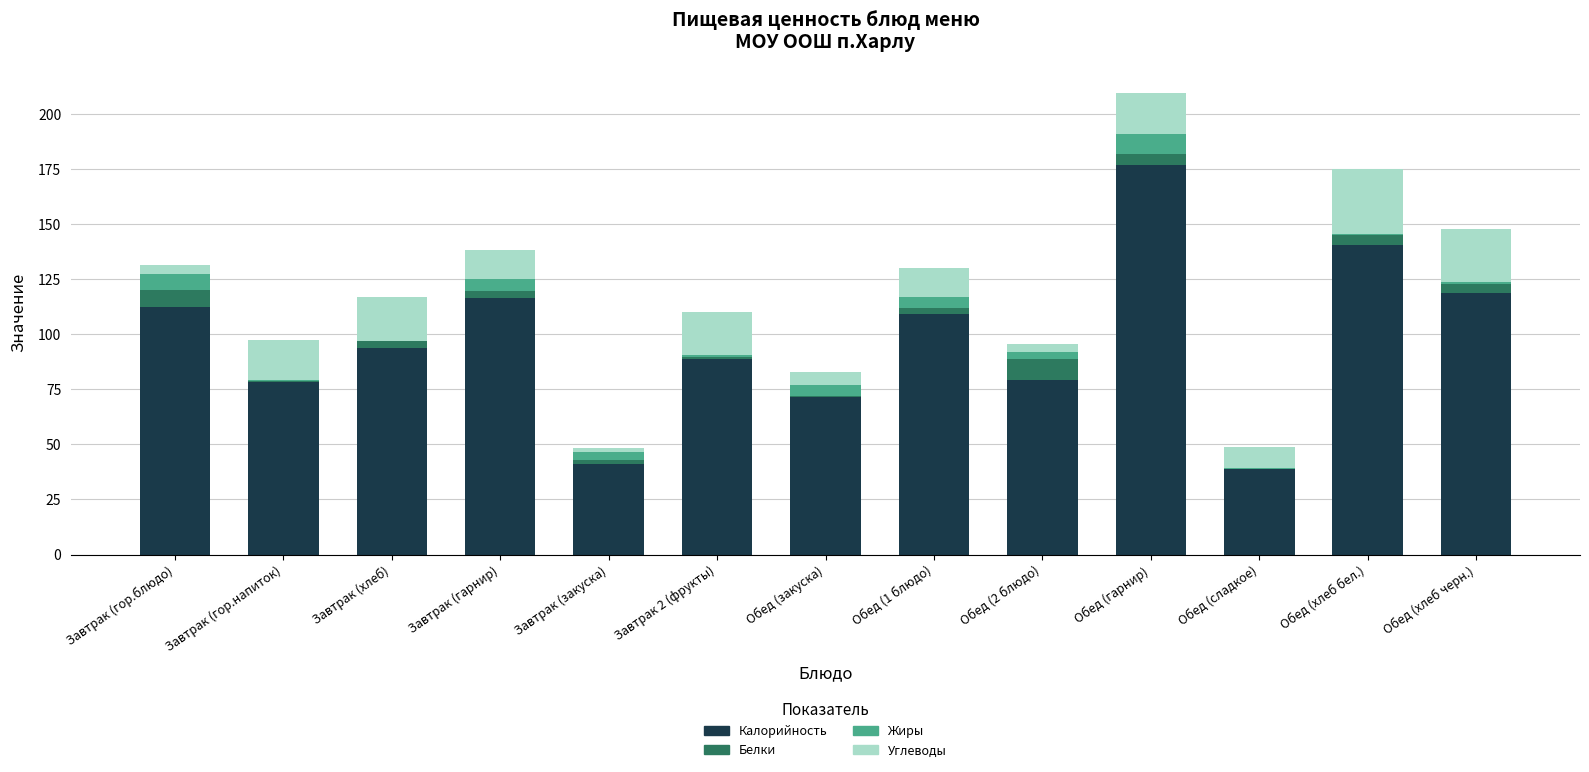

Is it true that Калорийность equals 10.7 at Завтрак (закуска)?

False